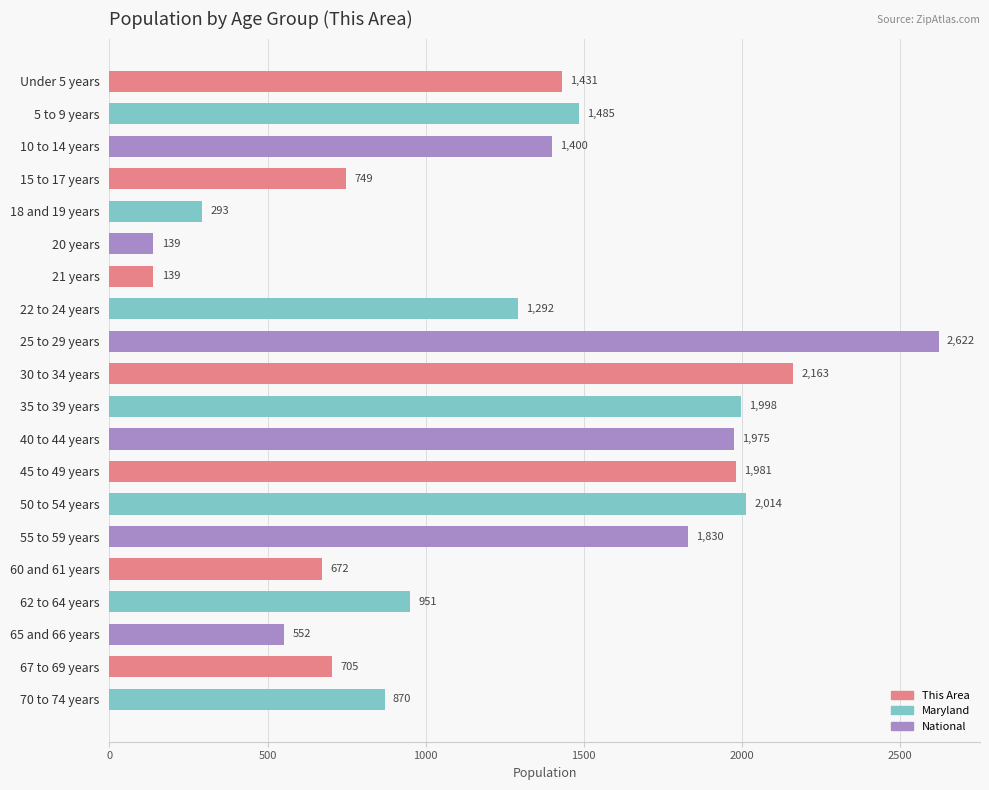

Reading bottom to top, transcribe all the data shown in this chart.

70 to 74 years=870	67 to 69 years=705	65 and 66 years=552	62 to 64 years=951	60 and 61 years=672	55 to 59 years=1830	50 to 54 years=2014	45 to 49 years=1981	40 to 44 years=1975	35 to 39 years=1998	30 to 34 years=2163	25 to 29 years=2622	22 to 24 years=1292	21 years=139	20 years=139	18 and 19 years=293	15 to 17 years=749	10 to 14 years=1400	5 to 9 years=1485	Under 5 years=1431